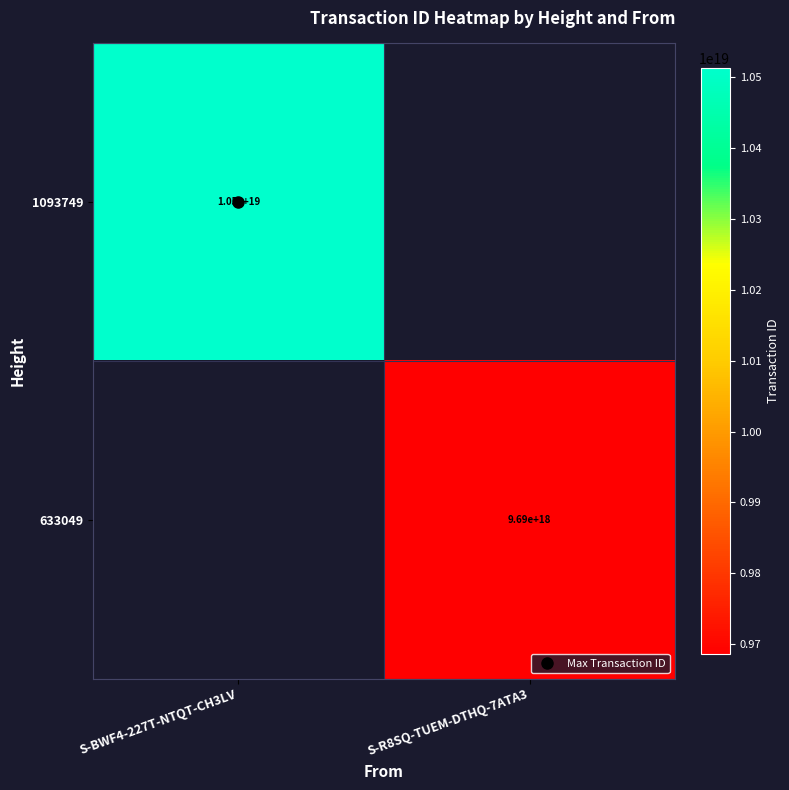

What is the maximum value shown in the chart?

10512826241564157952.0